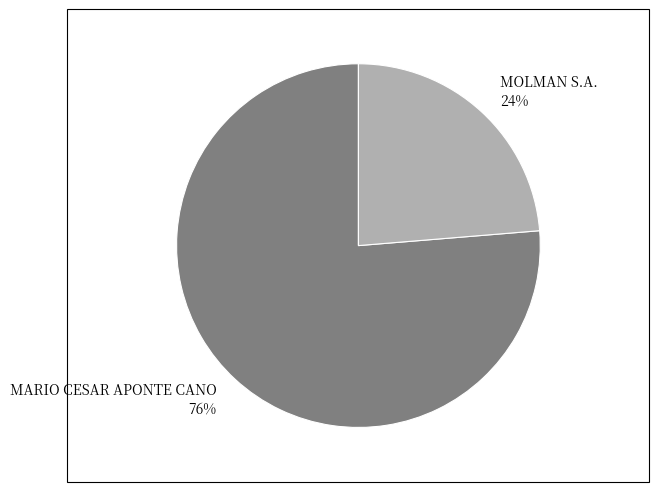

Approximately how many times larger is the value at MOLMAN S.A. 24% compared to MARIO CESAR APONTE CANO 76%?

0.3